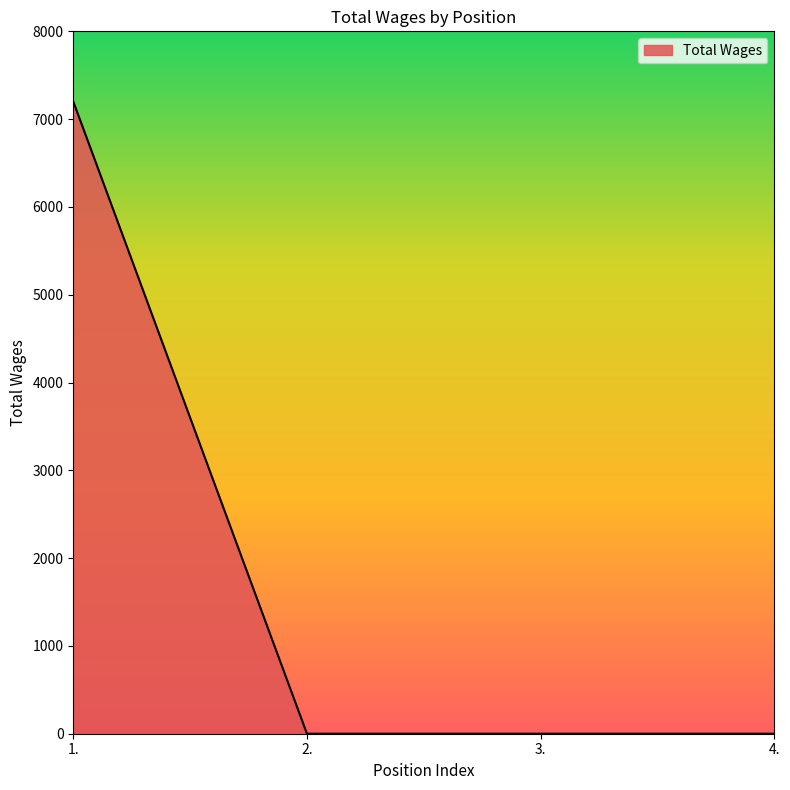

What is the average value?

1800